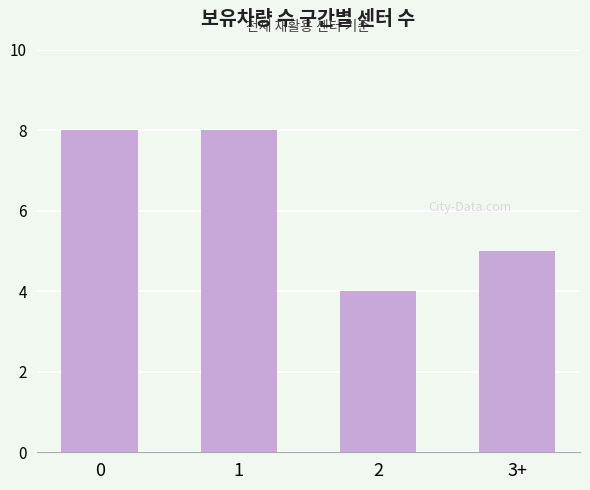

Approximately how many times larger is the value at 1 compared to 3+?

1.6